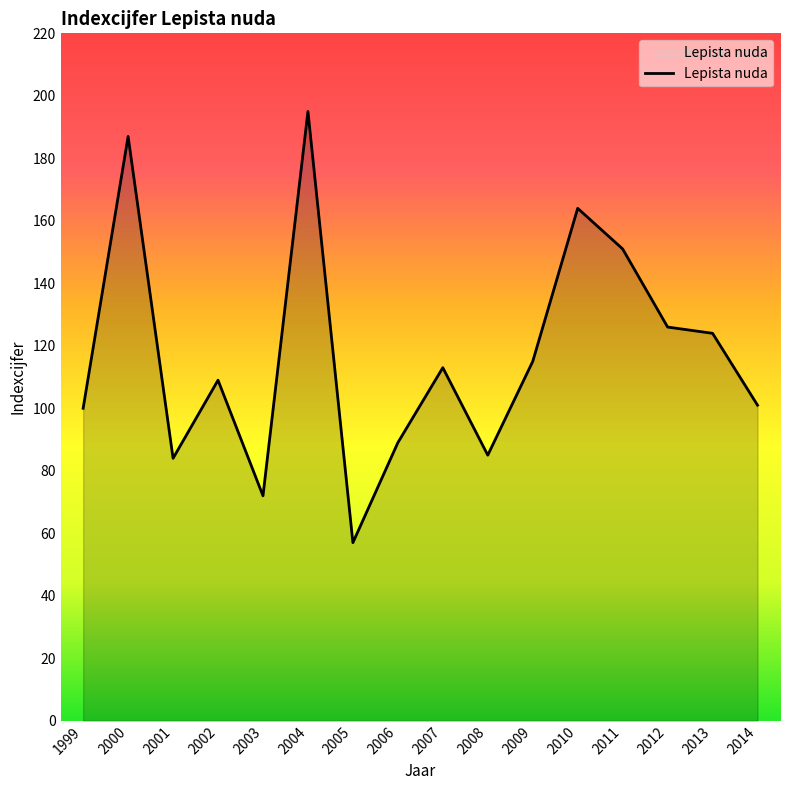

The value at 2013 is 124. True or false?

True